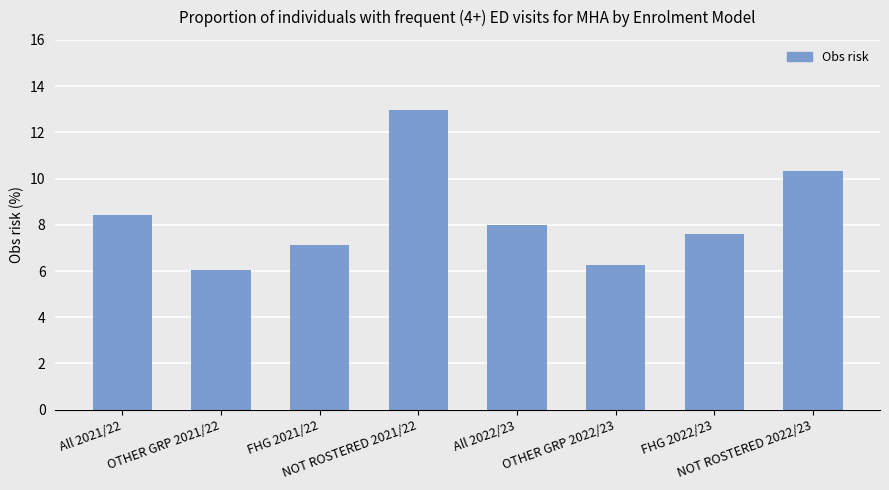

What is the label of the 6th bar from the left?

OTHER GRP 2022/23